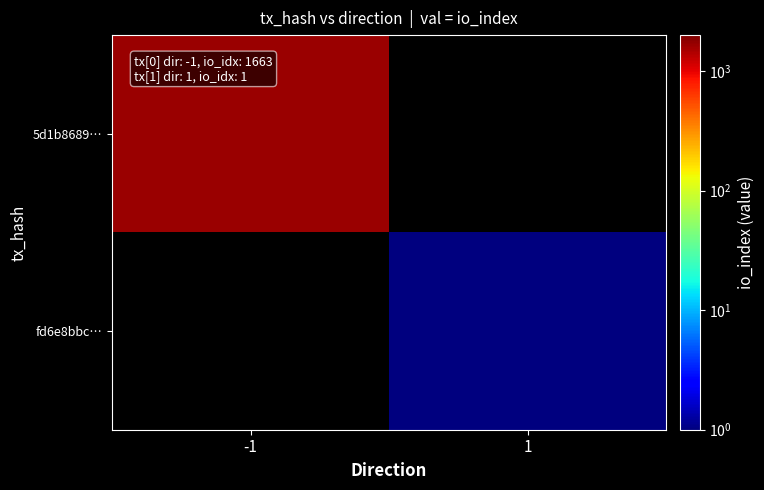

Which has a higher value, 1 or -1?

-1